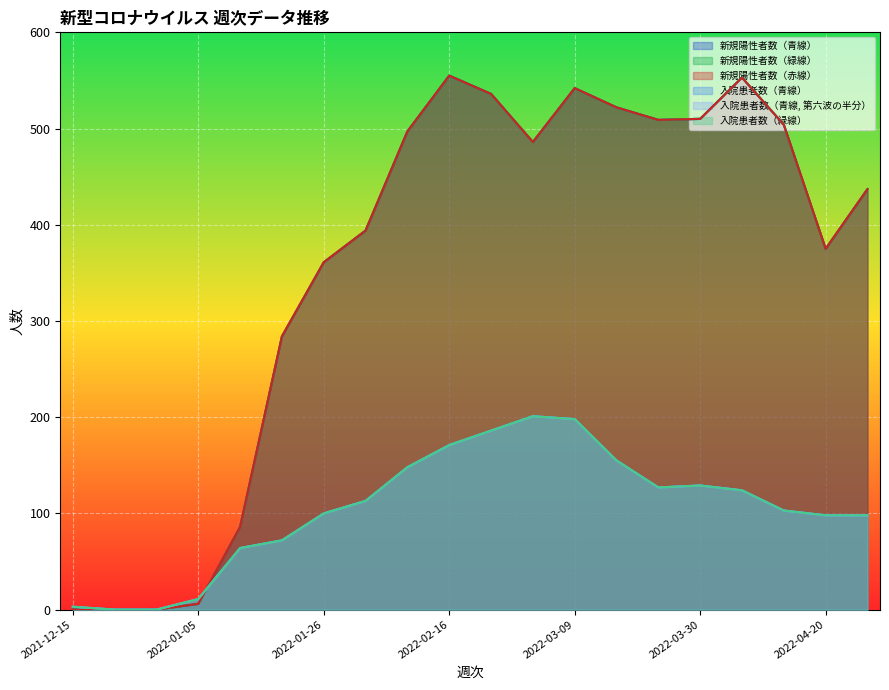

Where is the first local minimum for 新規陽性者数（緑線）?

2022-03-02